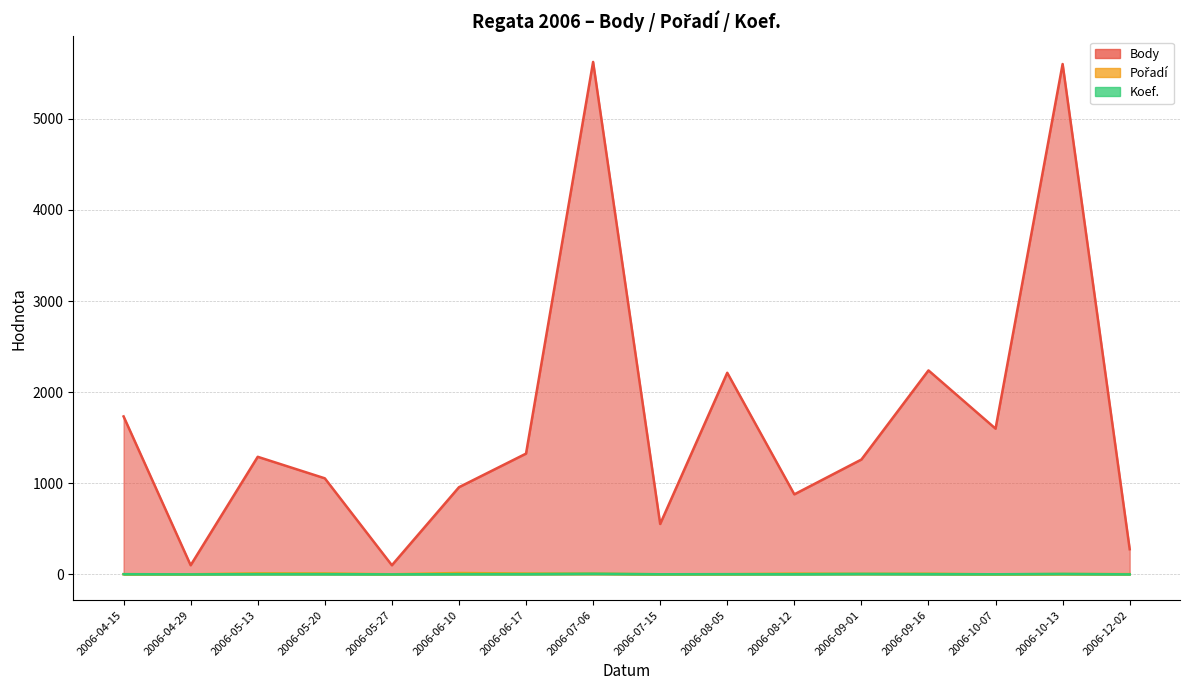

What are all the series names shown in the legend?

Body, Pořadí, Koef.